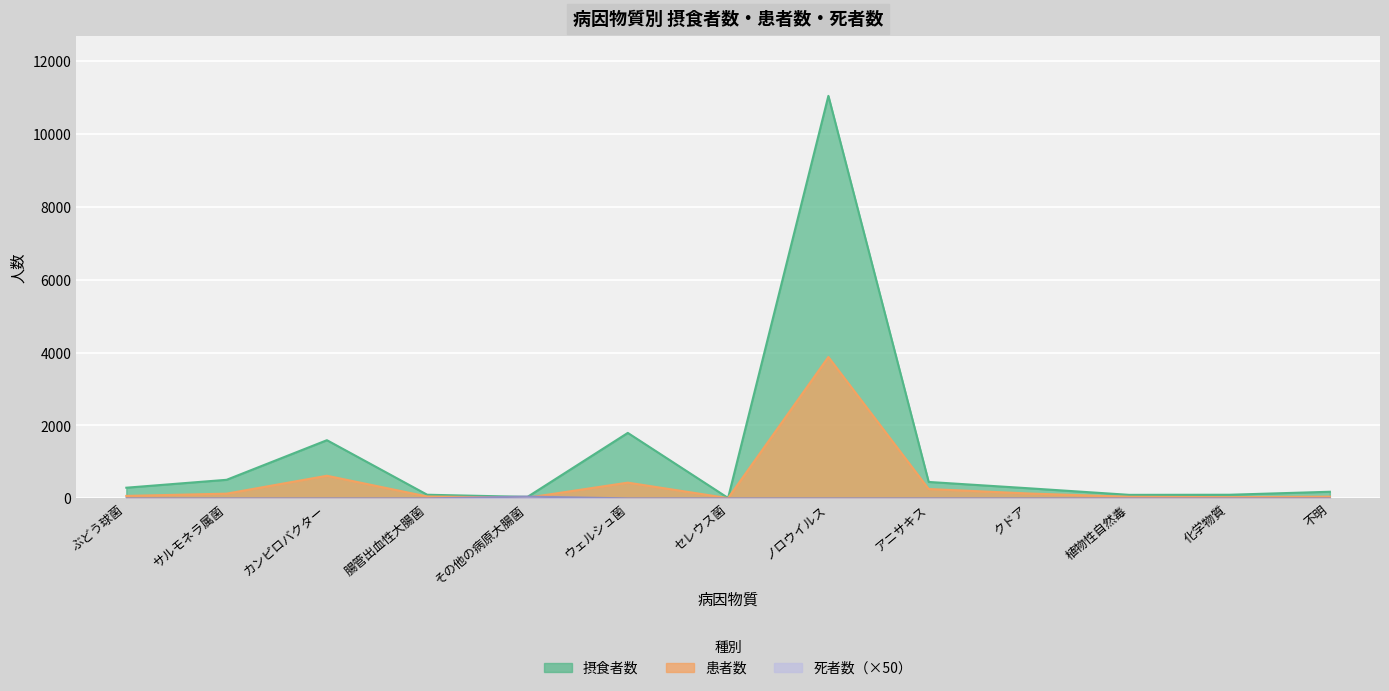

What value does the 摂食者数 series have at 化学物質, to the nearest 100?

100